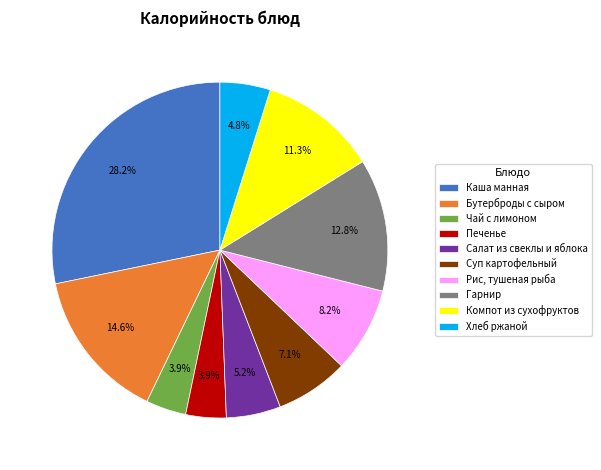

What is the largest slice in the pie chart?

Каша манная